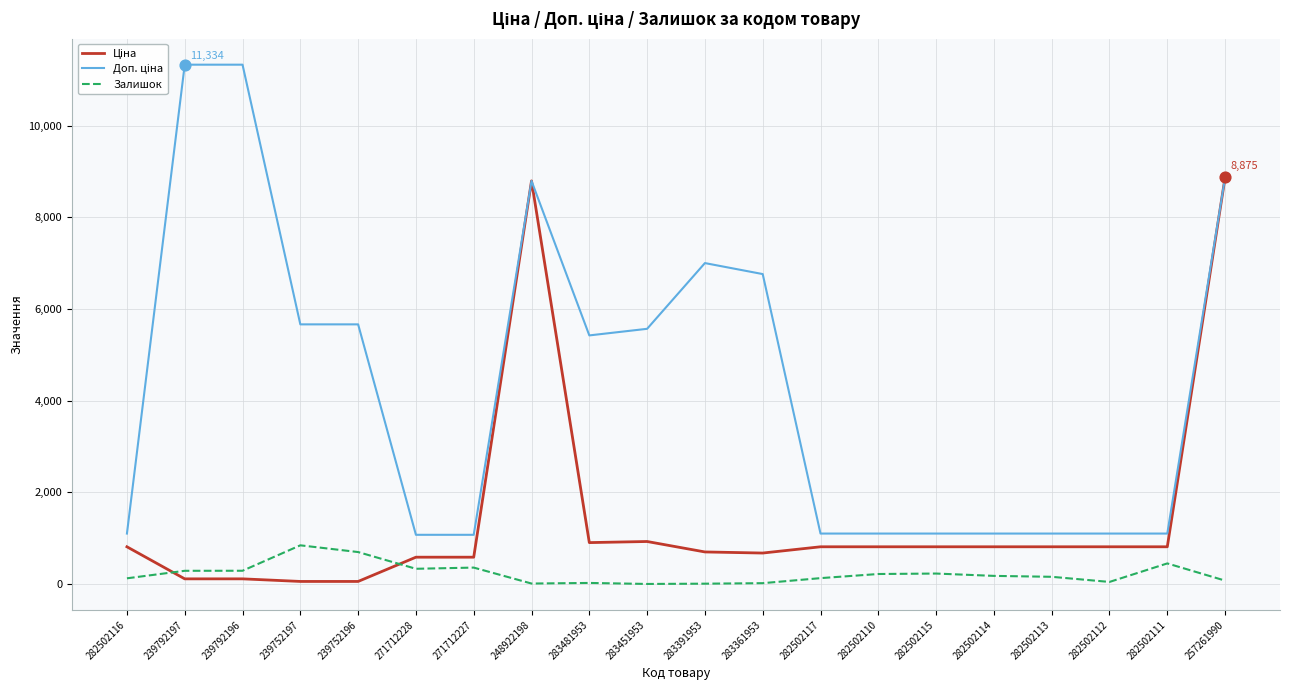

What are all the series names shown in the legend?

Ціна, Доп. ціна, Залишок